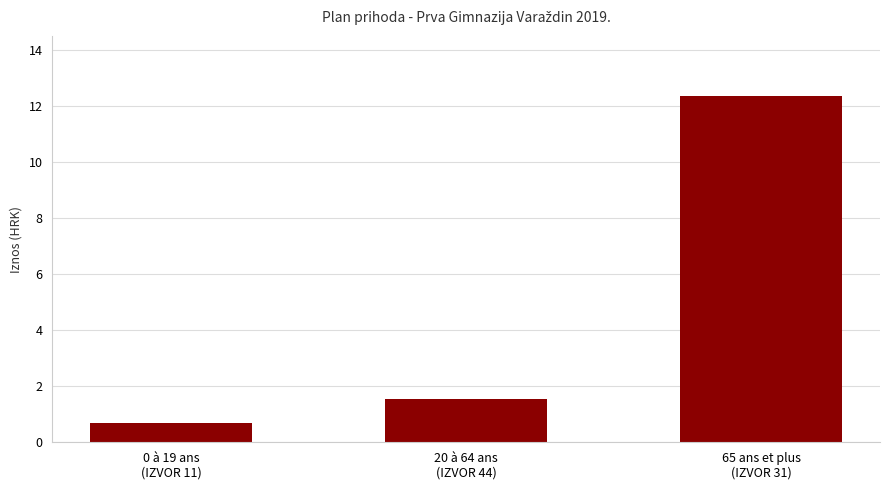

Reading left to right, transcribe all the data shown in this chart.

670000	1550400	12343000